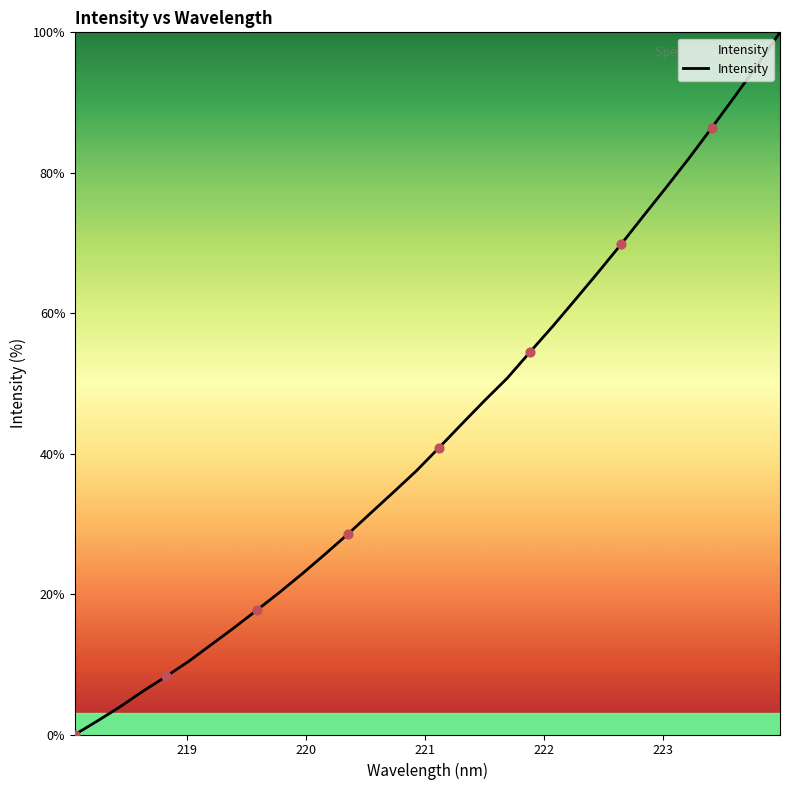

What is the maximum value shown in the chart?

100.0